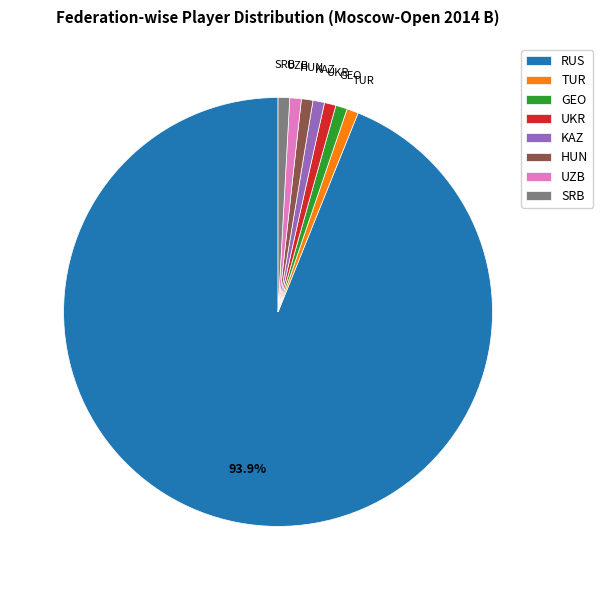

To the nearest percent, what percentage of the pie is UKR?

1%